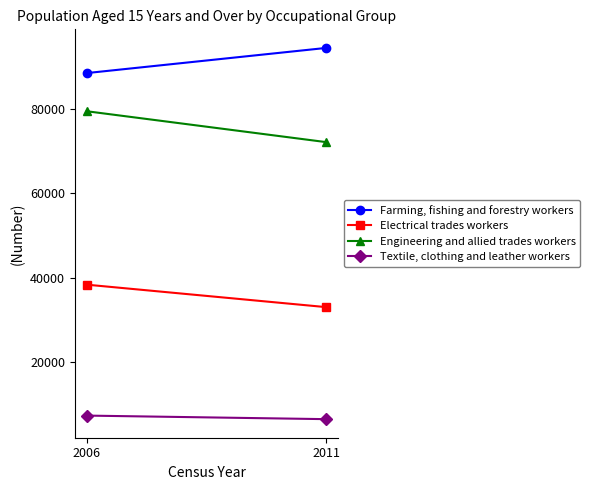

At which label is Farming, fishing and forestry workers closest to 91390?

2006